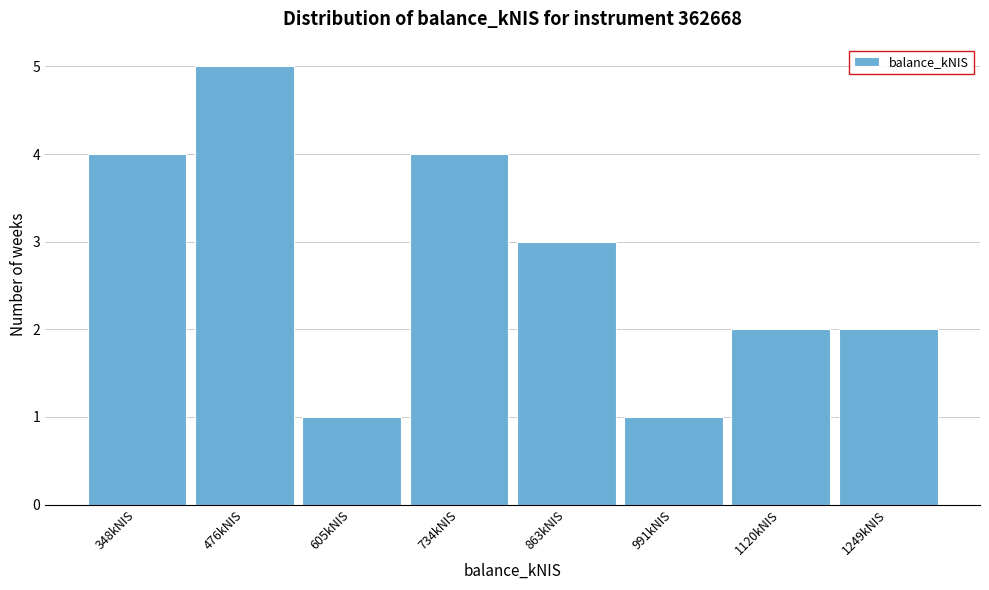

Reading right to left, transcribe all the data shown in this chart.

1249kNIS=2	1120kNIS=2	991kNIS=1	863kNIS=3	734kNIS=4	605kNIS=1	476kNIS=5	348kNIS=4